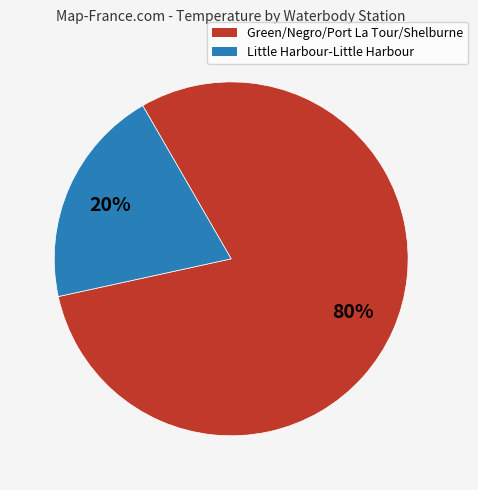

To the nearest percent, what is the difference between the largest and smallest slice percentages?

60%